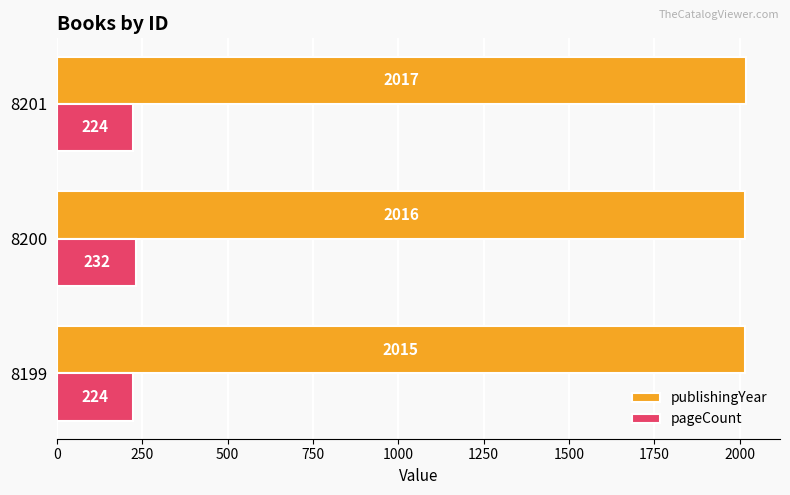

Which series has the widest spread of values?

pageCount